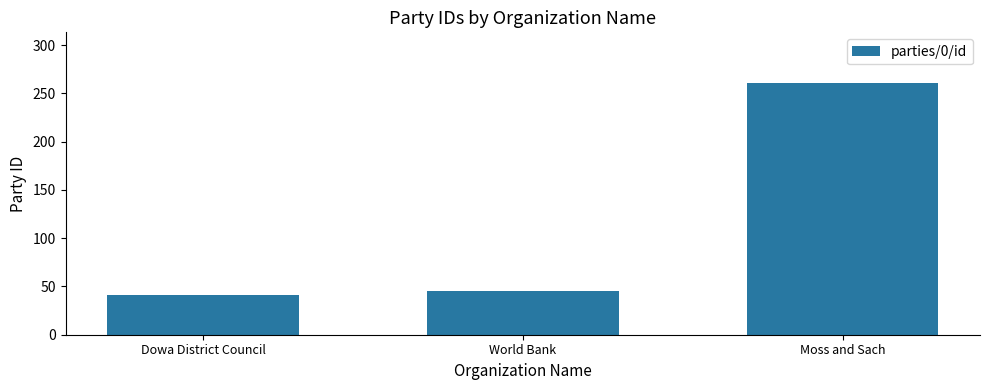

List the labels in order of value, smallest first.

Dowa District Council, World Bank, Moss and Sach